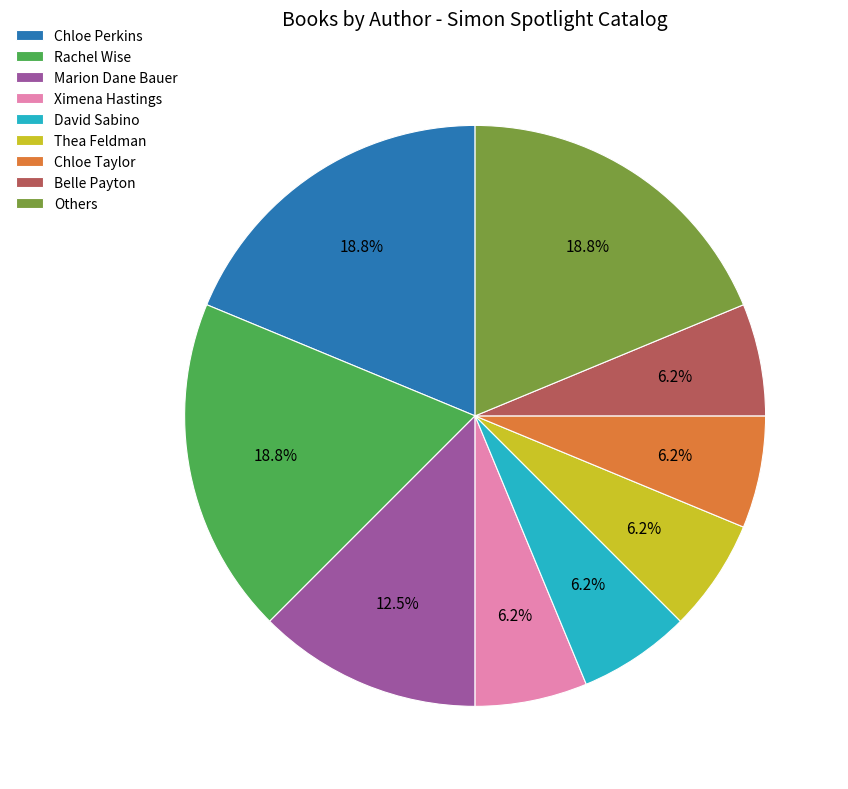

What is the ratio of the value at Thea Feldman to the value at Rachel Wise?

0.3